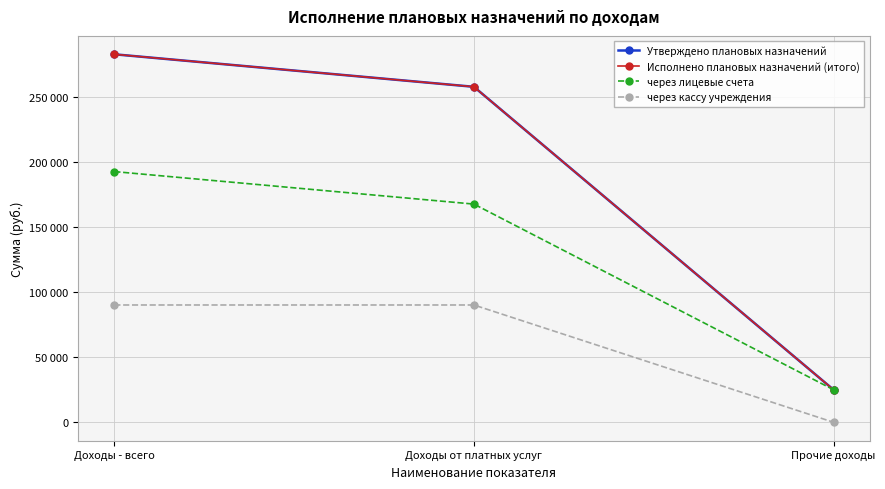

Does the chart have visible grid lines?

Yes